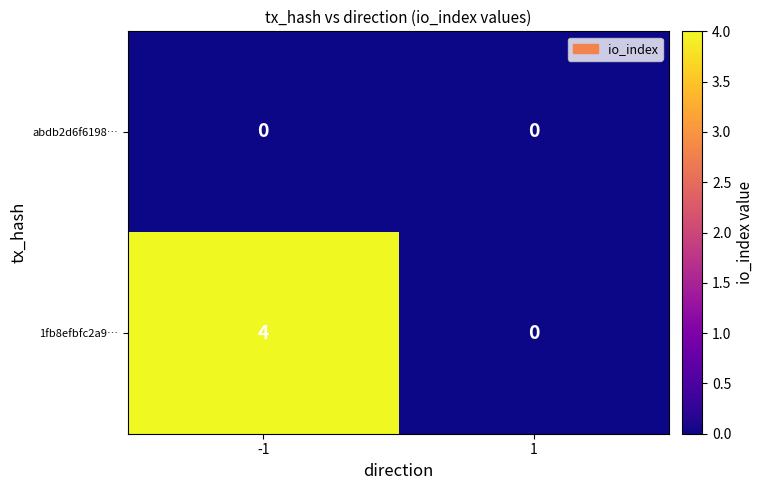

Which series has the largest range (max minus min)?

1fb8efbfc2a9…